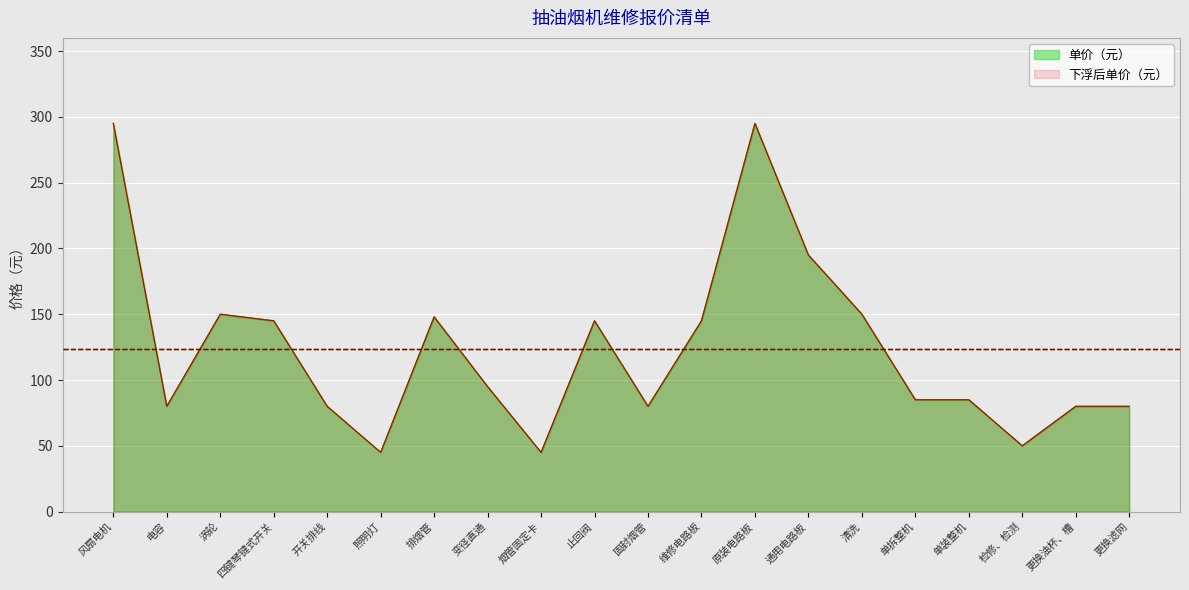

What is the sum of the 单价（元） values at 单拆整机 and 更换滤网?

165